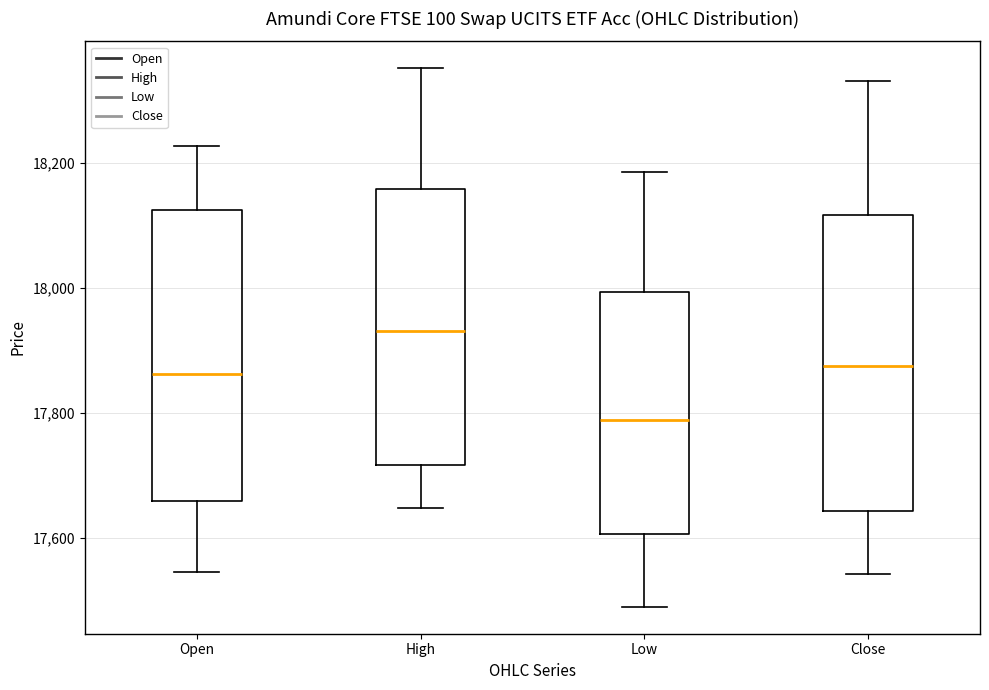

Reading left to right, transcribe this box plot: for each box, give where its median line is, the range the box spans, and where its two whiskers end, as read against the y-axis. The values are not printed on the chart, so give them approximately, as read against the axis.

Open: median 17860, box 17660 to 18120, whiskers 17540 to 18220
High: median 17940, box 17720 to 18160, whiskers 17640 to 18360
Low: median 17780, box 17600 to 18000, whiskers 17500 to 18180
Close: median 17880, box 17640 to 18120, whiskers 17540 to 18340